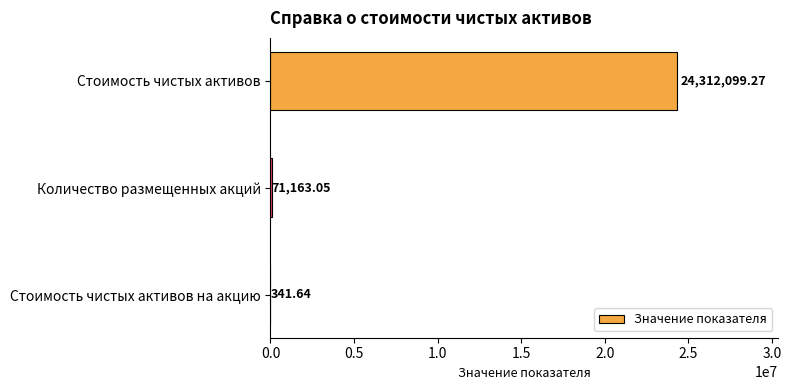

Where is the data nearest to the value 12156220?

Количество размещенных акций